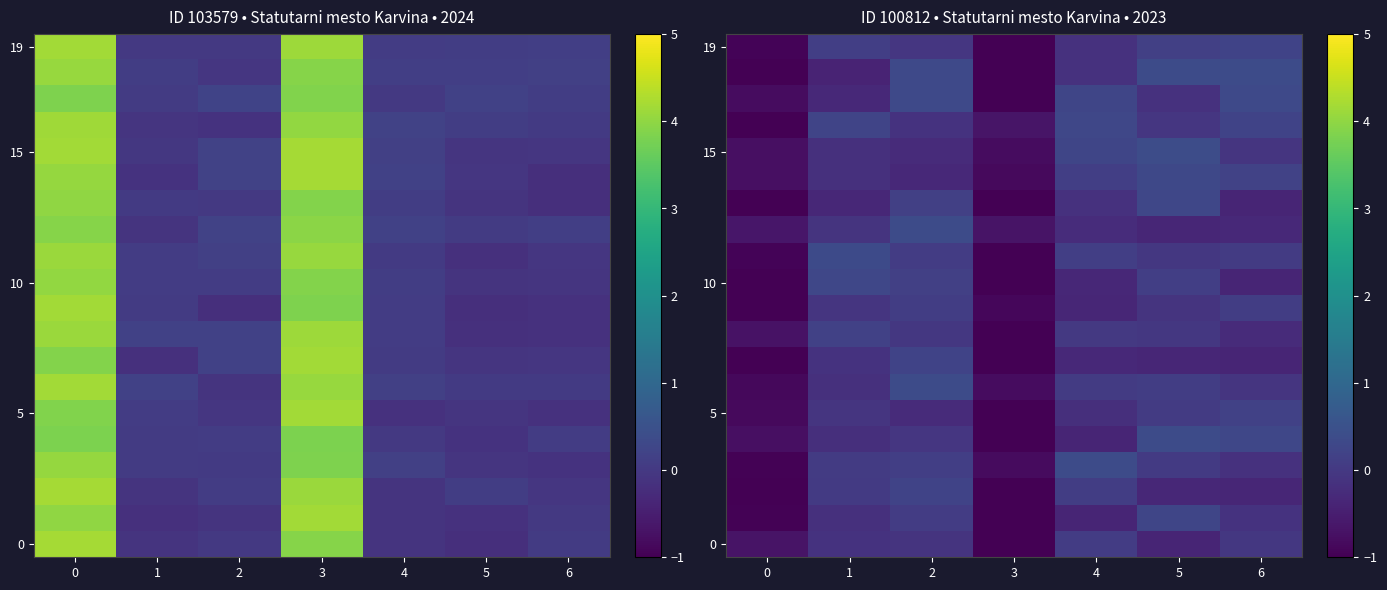

At how many categories does at least one series exceed -1?

7